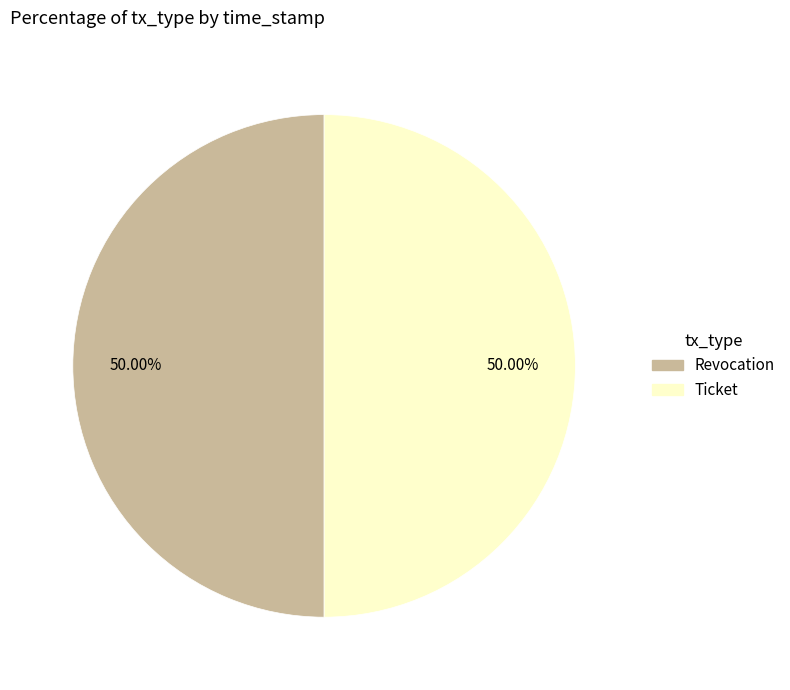

What is the ratio of the value at Ticket to the value at Revocation?

1.0